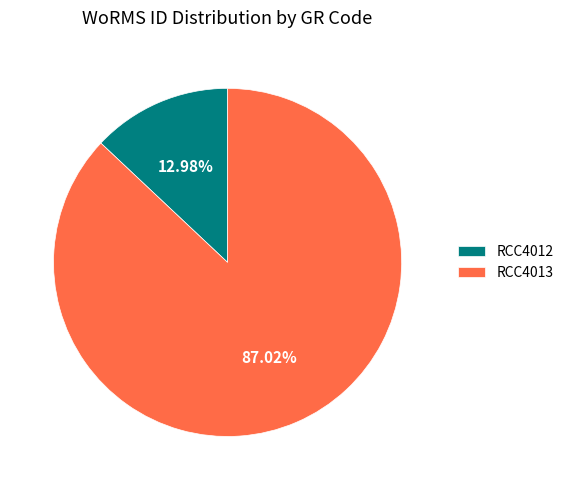

Is the sum of RCC4012 and RCC4013 greater than half?

Yes